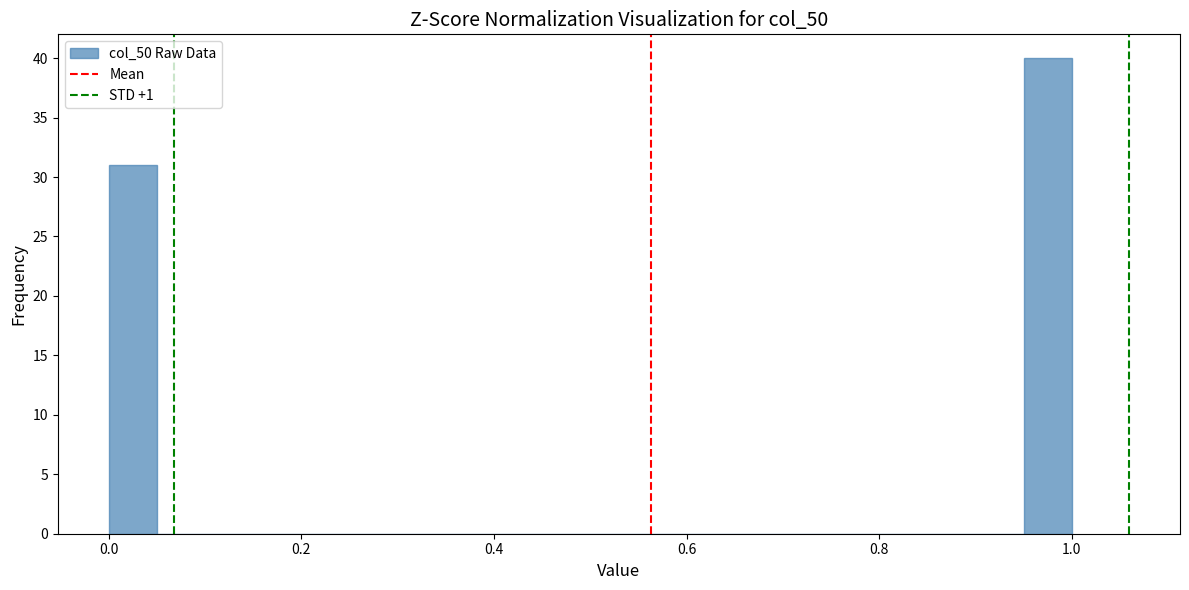

Around what value on the x-axis is the tallest bar? Give the approximate position of its centre, as read against the axis.

0.98